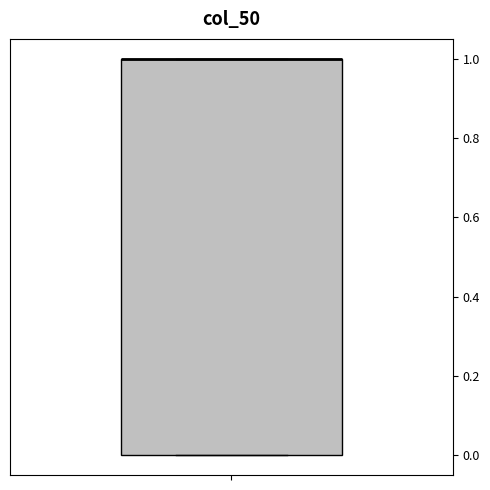

Where is the upper edge of the box on the y-axis? The values are not printed on the chart, so give them approximately, as read against the axis.

1